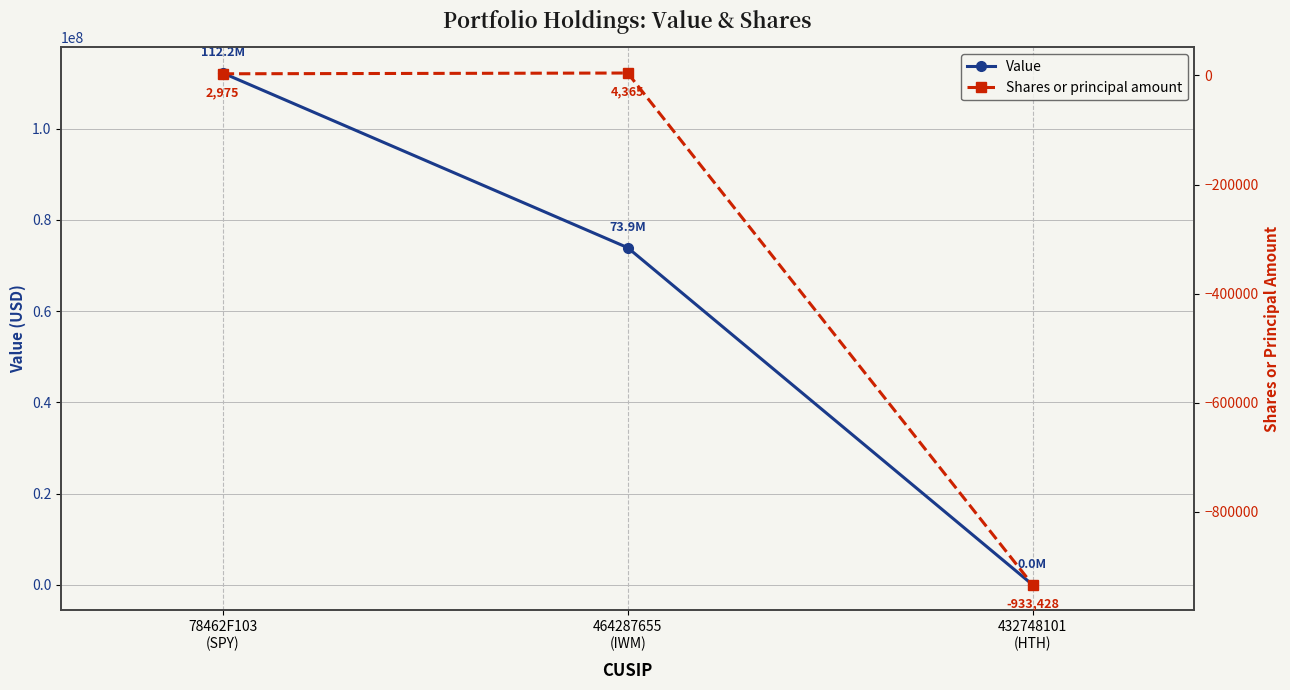

At how many categories does at least one series exceed 79632613?

1